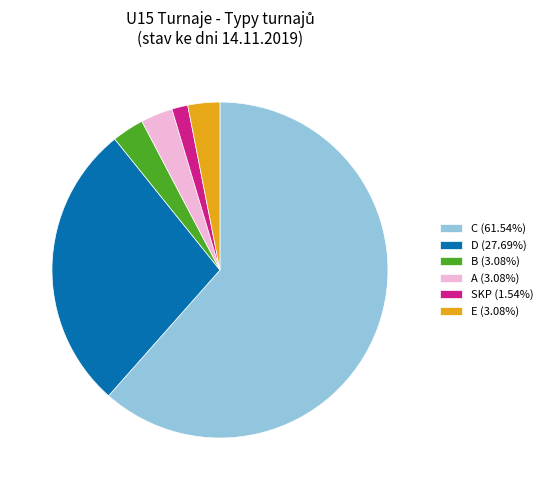

How many slices are in this pie chart?

6